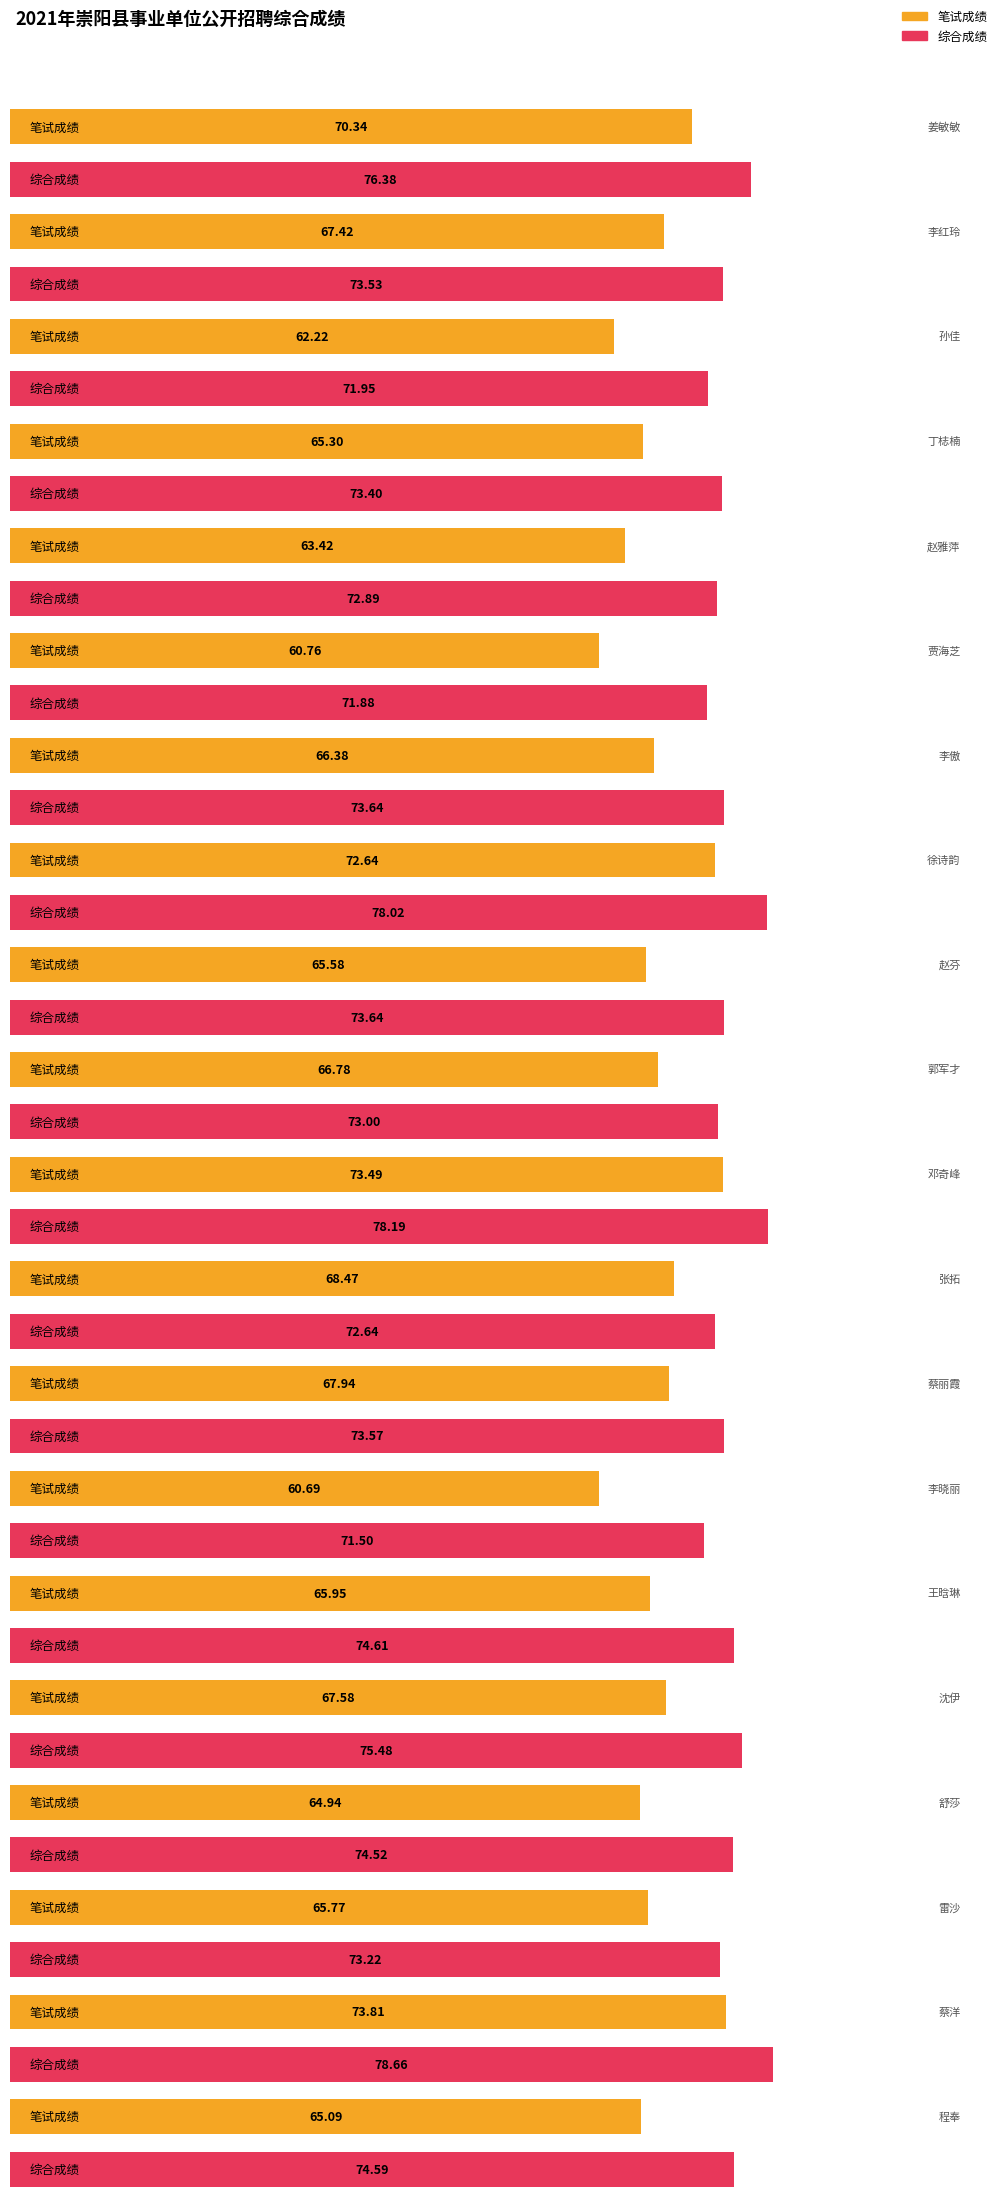

What is the value of the 笔试成绩 bar at the 6th from the left?

60.8